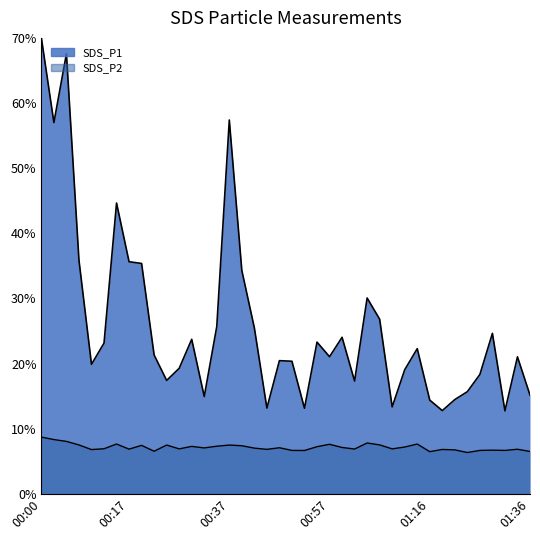

Which label corresponds to the largest value in the chart?

00:00